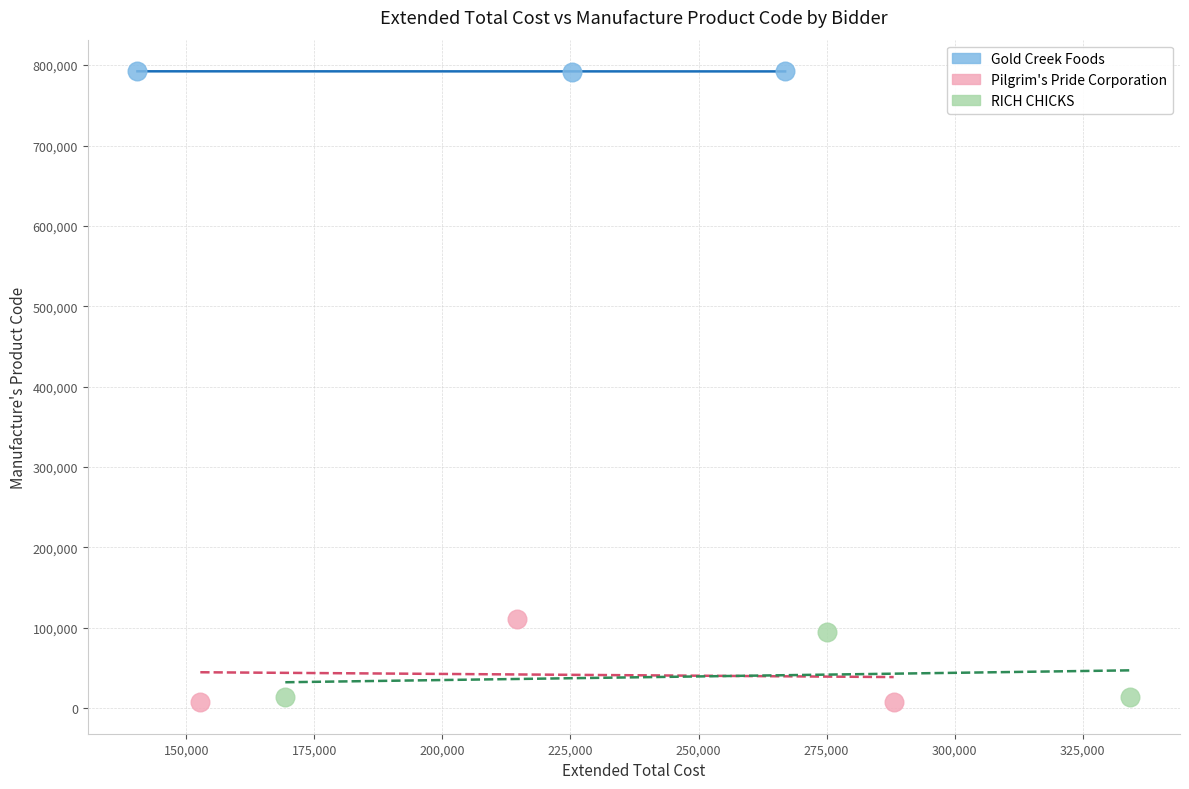

Which series reaches the maximum Y coordinate?

Gold Creek Foods